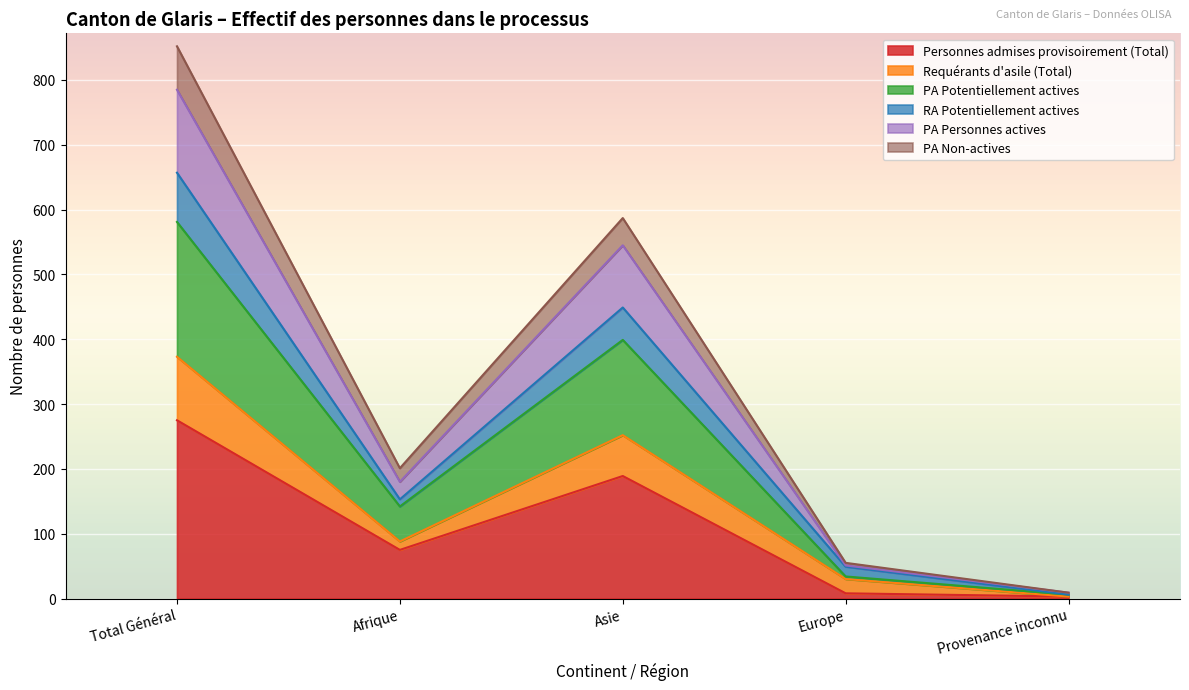

Which category has the highest value in the Personnes admises provisoirement (Total) series?

Total Général